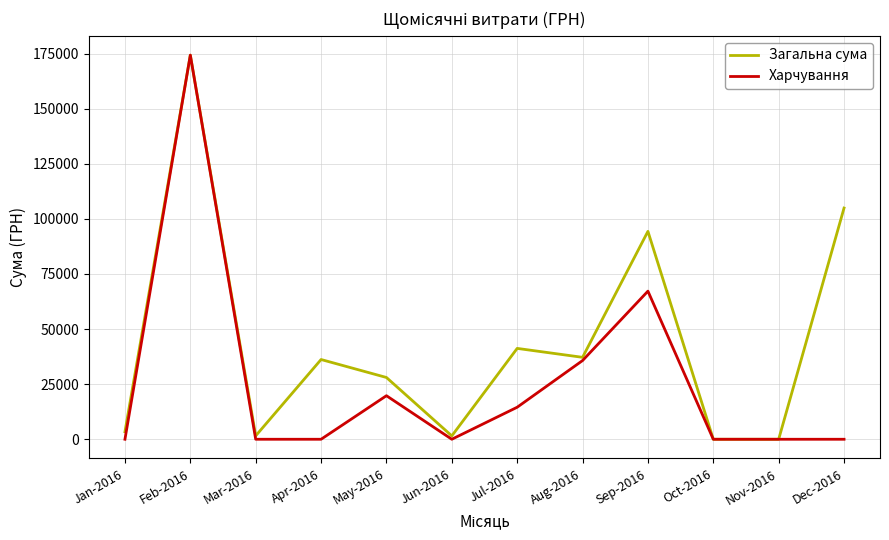

At which label is Харчування closest to 87129?

Sep-2016